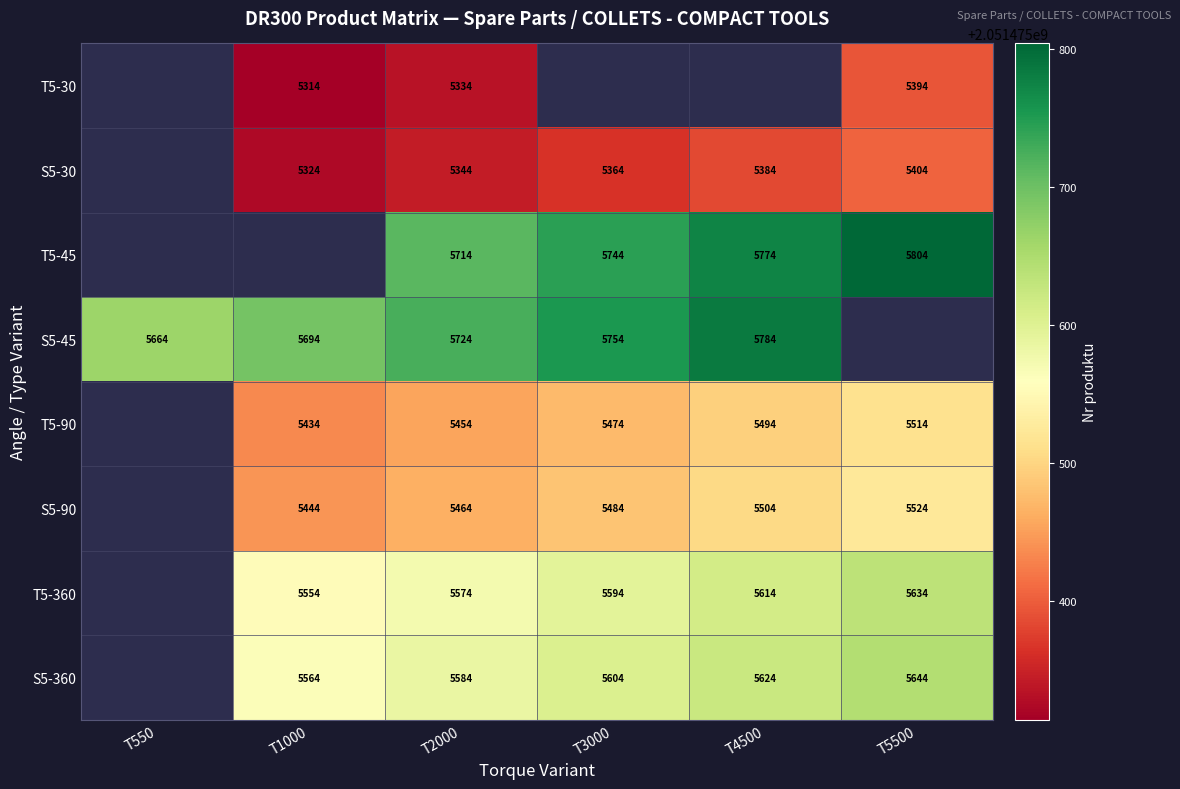

Is the value of S5-45 at T4500 greater than the value of T5-45 at T4500?

Yes